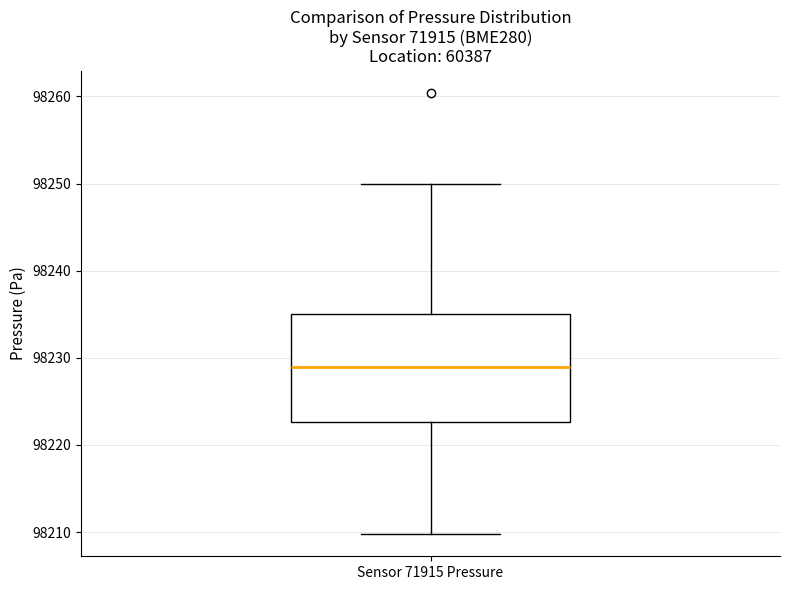

Read this box plot against the y-axis: the position of the median line, the range covered by the box, and the ends of both whiskers. The values are not printed on the chart, so give them approximately, as read against the axis.

median 98229, box 98223 to 98235, whiskers 98210 to 98250